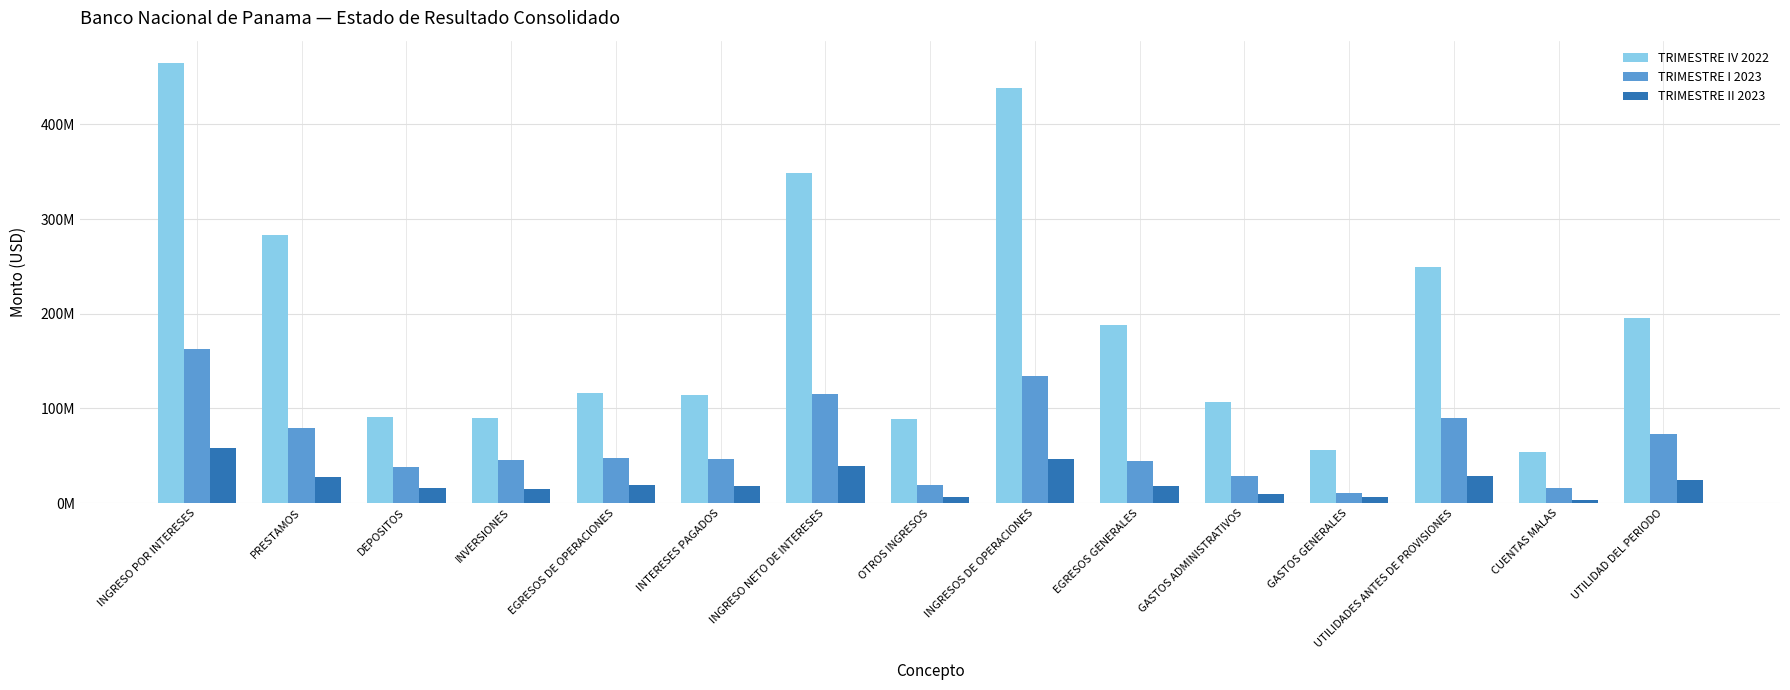

What is the label of the 14th bar from the left?

CUENTAS MALAS